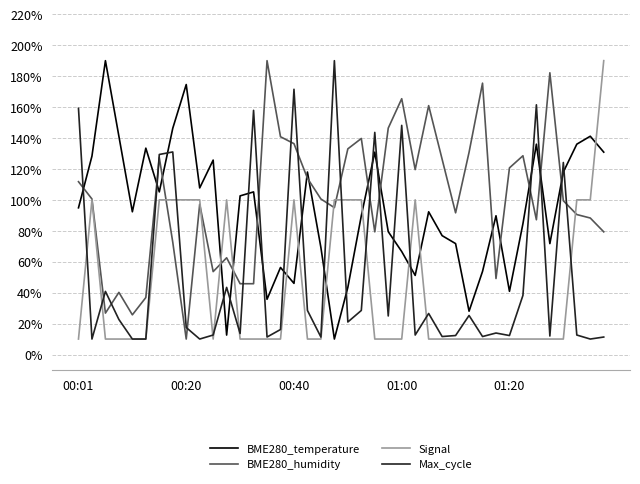

What is the minimum value for Max_cycle?

10.0